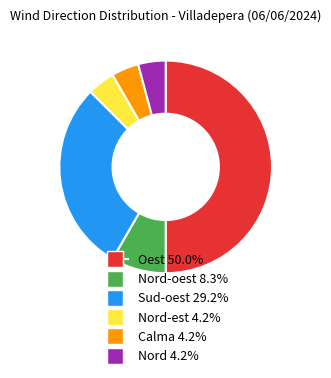

Does Nord-est 4.2% account for over 50% of the chart?

No